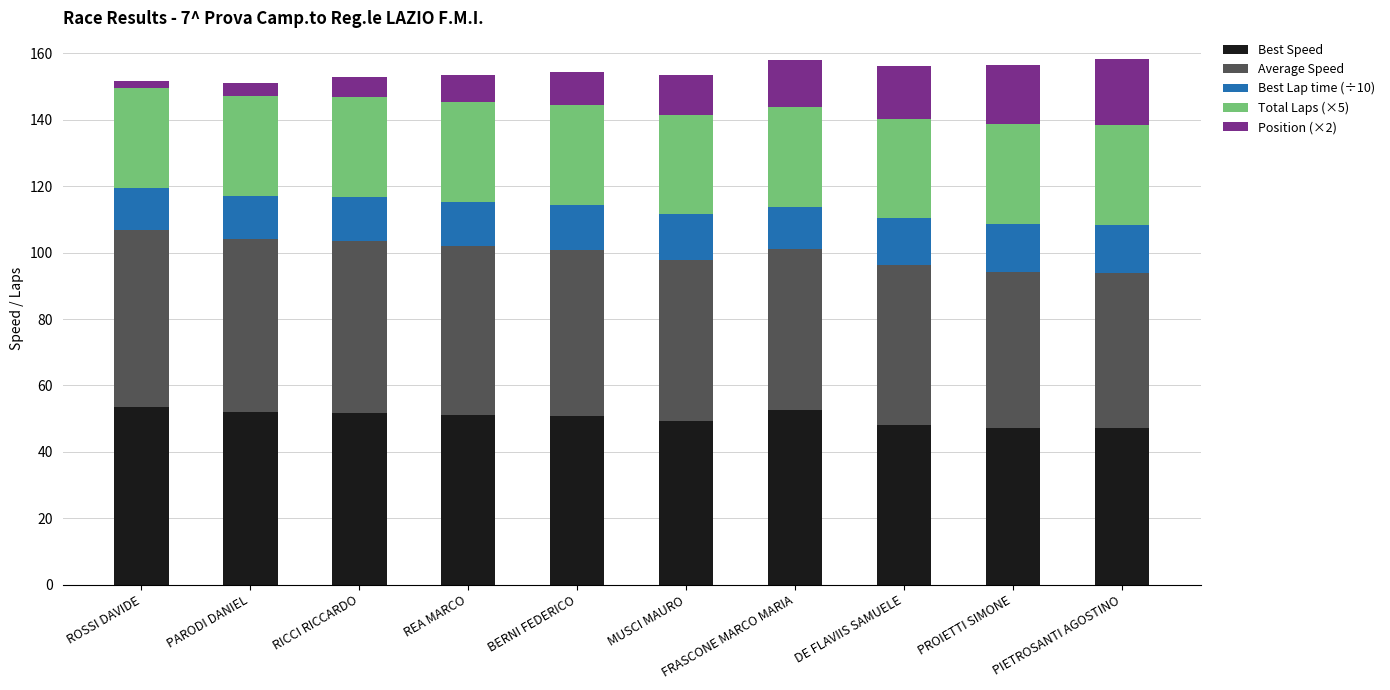

What is the minimum value for Best Speed?

47.1